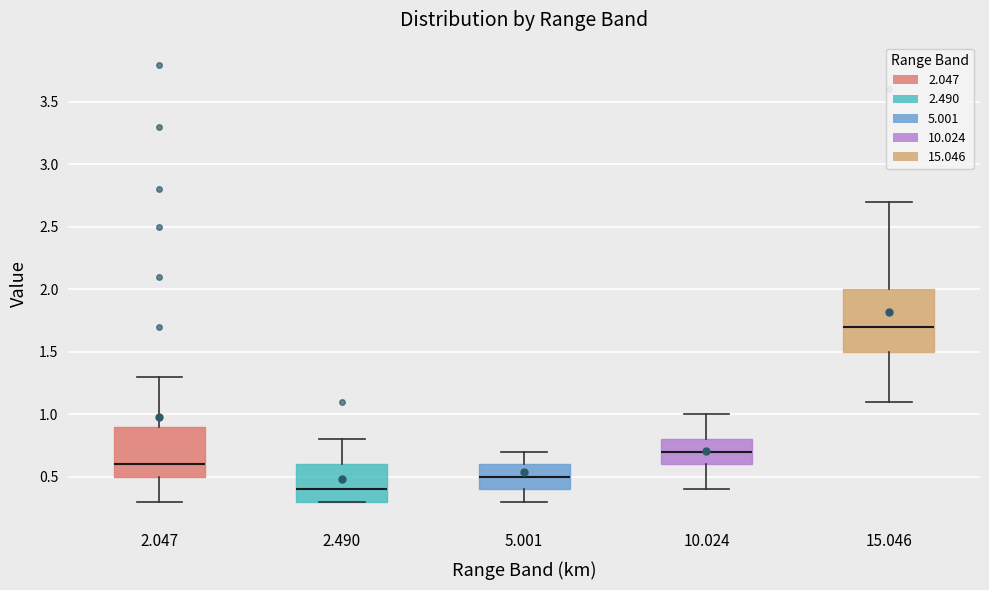

Where does the upper whisker of the box at x = 10.024 end on the y-axis? The values are not printed on the chart, so give them approximately, as read against the axis.

1.0